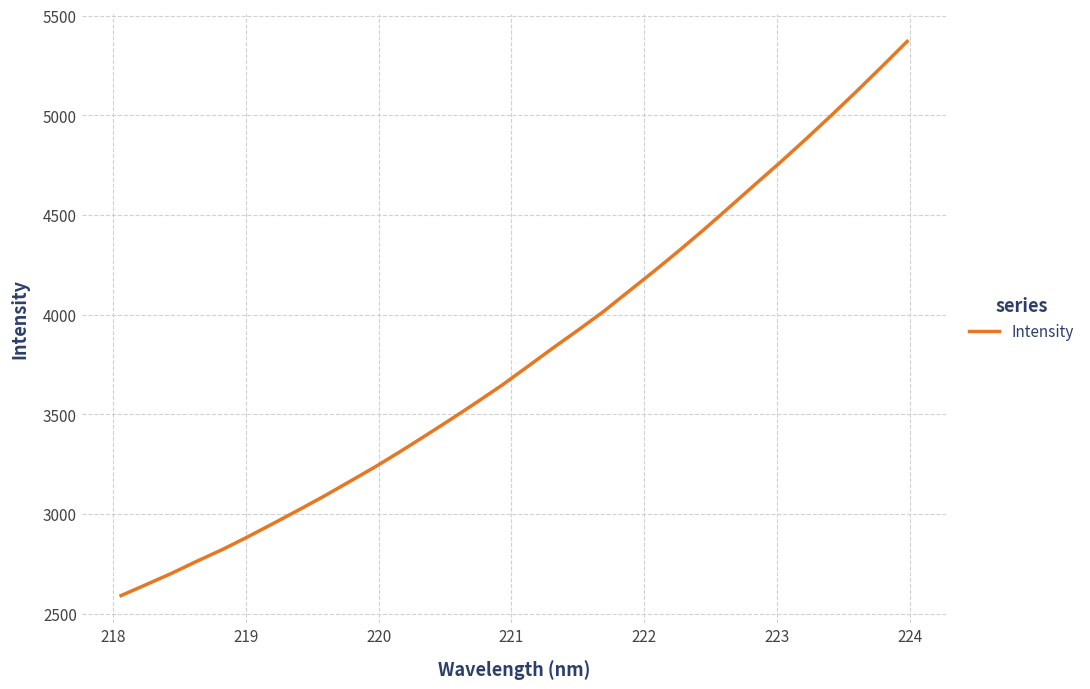

Does the chart have visible grid lines?

Yes